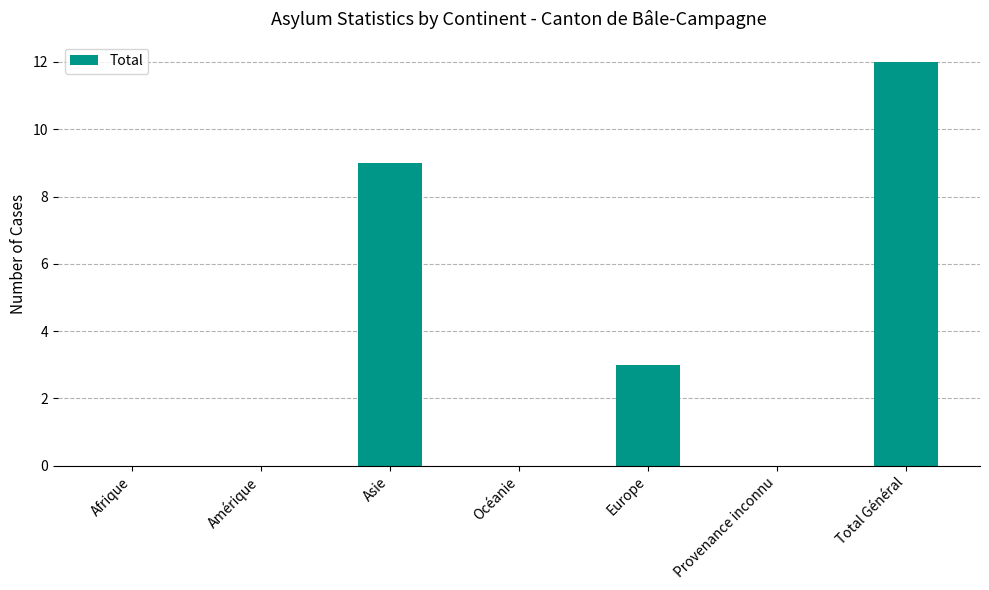

At which category does the chart reach its peak across all series?

Total Général